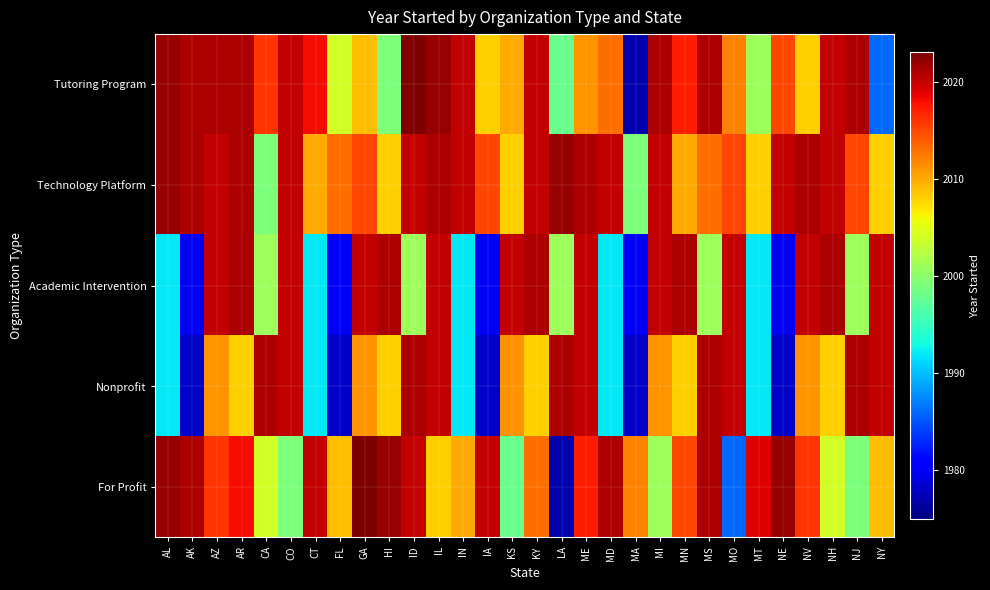

Reading left to right, transcribe all the data shown in this chart.

Tutoring Program: AL=2022	AK=2021	AZ=2021	AR=2021	CA=2016	CO=2020	CT=2018	FL=2004	GA=2009	HI=1999	ID=2023	IL=2022	IN=2020	IA=2008	KS=2010	KY=2020	LA=1998	ME=2011	MD=2013	MA=1977	MI=2021	MN=2017	MS=2021	MO=2012	MT=2001	NE=2015	NV=2008	NH=2020	NJ=2021	NY=1986
Technology Platform: AL=2022	AK=2021	AZ=2020	AR=2021	CA=1999	CO=2020	CT=2010	FL=2013	GA=2015	HI=2008	ID=2020	IL=2021	IN=2020	IA=2015	KS=2008	KY=2020	LA=2022	ME=2021	MD=2020	MA=1999	MI=2020	MN=2010	MS=2013	MO=2015	MT=2008	NE=2020	NV=2021	NH=2020	NJ=2015	NY=2008
Academic Intervention: AL=1992	AK=1980	AZ=2020	AR=2021	CA=2001	CO=2020	CT=1992	FL=1980	GA=2020	HI=2021	ID=2001	IL=2020	IN=1992	IA=1980	KS=2020	KY=2021	LA=2001	ME=2020	MD=1992	MA=1980	MI=2020	MN=2021	MS=2001	MO=2020	MT=1992	NE=1980	NV=2020	NH=2021	NJ=2001	NY=2020
Nonprofit: AL=1992	AK=1978	AZ=2011	AR=2008	CA=2021	CO=2020	CT=1992	FL=1978	GA=2011	HI=2008	ID=2021	IL=2020	IN=1992	IA=1978	KS=2011	KY=2008	LA=2021	ME=2020	MD=1992	MA=1978	MI=2011	MN=2008	MS=2021	MO=2020	MT=1992	NE=1978	NV=2011	NH=2008	NJ=2021	NY=2020
For Profit: AL=2022	AK=2021	AZ=2016	AR=2018	CA=2004	CO=1999	CT=2020	FL=2009	GA=2023	HI=2022	ID=2020	IL=2008	IN=2010	IA=2020	KS=1998	KY=2013	LA=1977	ME=2017	MD=2021	MA=2012	MI=2001	MN=2015	MS=2021	MO=1986	MT=2019	NE=2022	NV=2016	NH=2004	NJ=1999	NY=2009